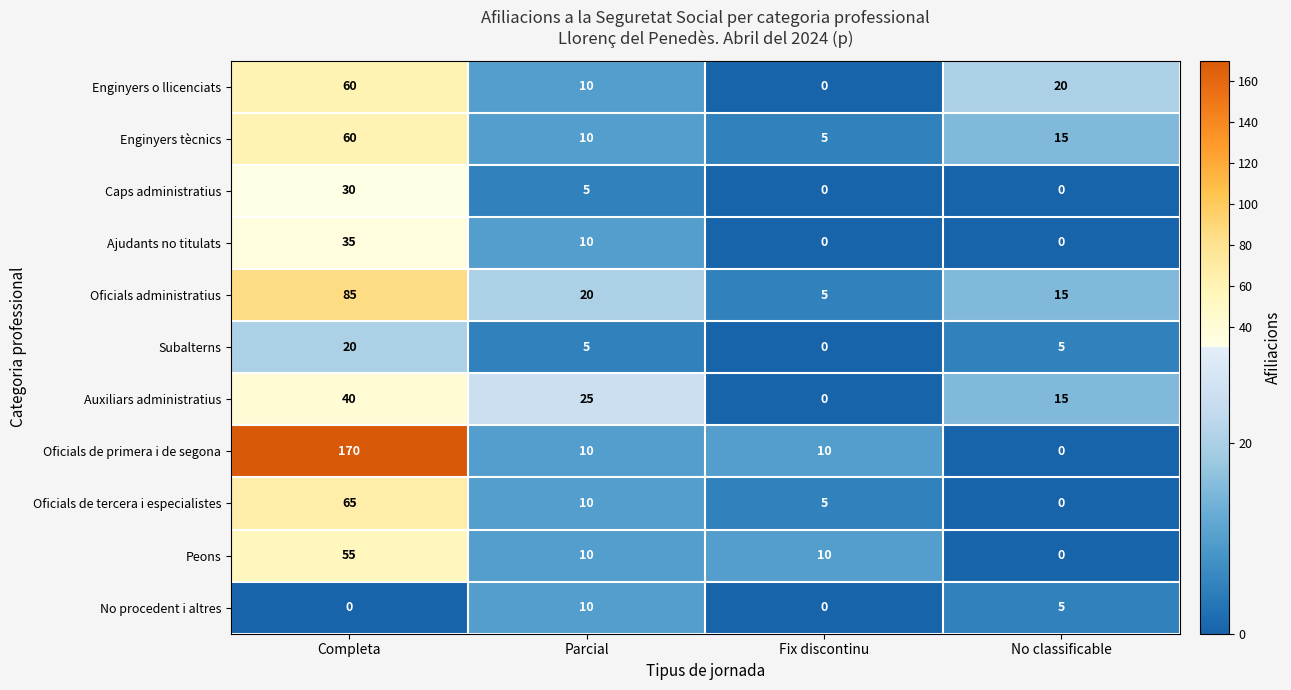

What is the sum of all Enginyers o llicenciats values?

90